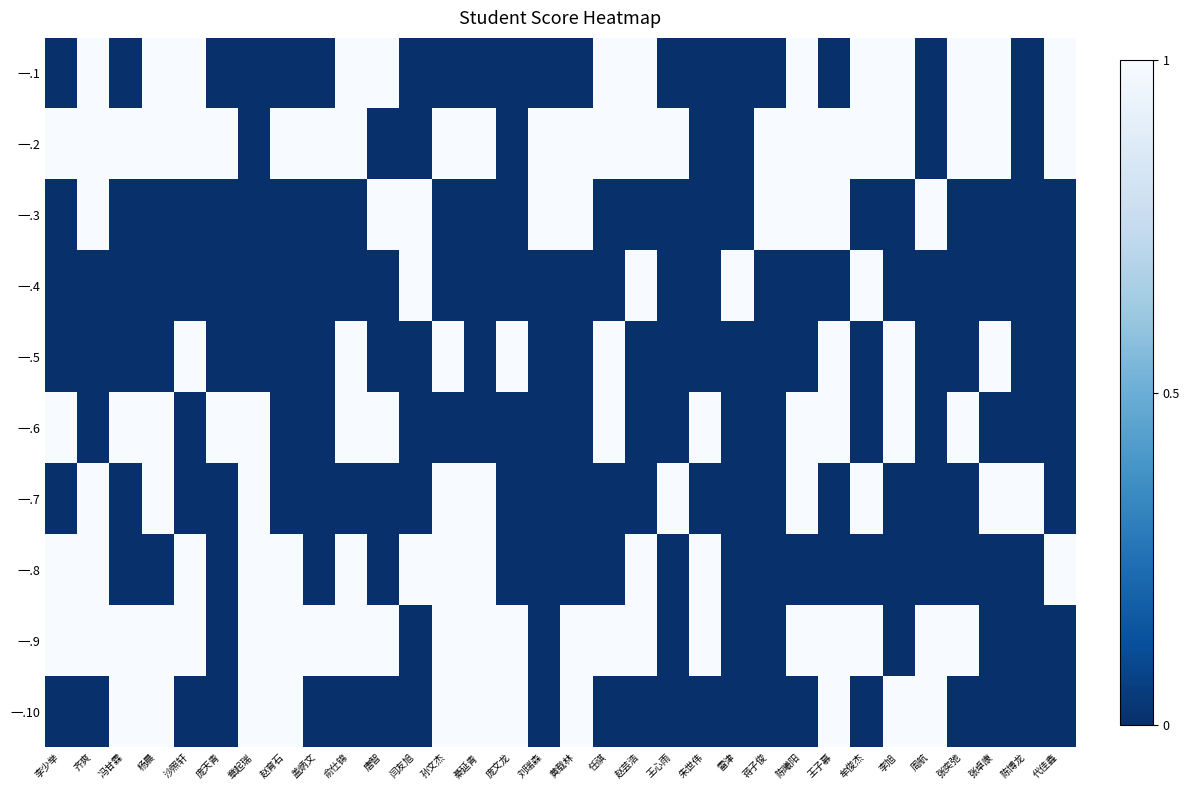

Which series has the largest range (max minus min)?

一.1